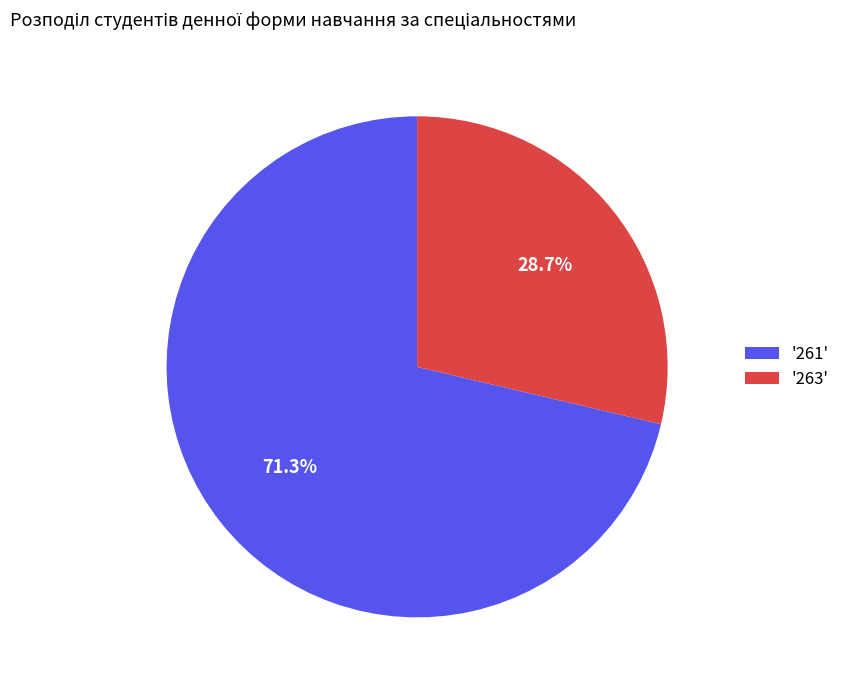

What is the largest slice in the pie chart?

'261'